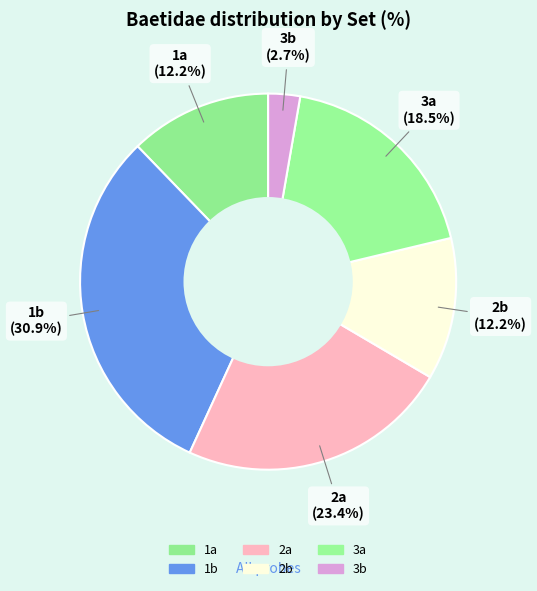

How many slices are in this pie chart?

6